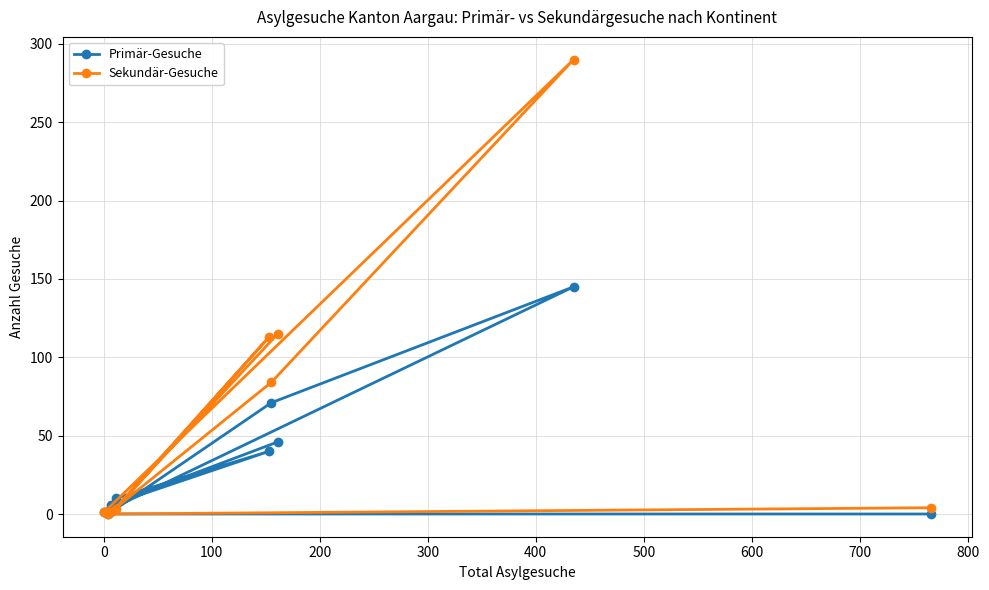

Rank the series by their average value, from highest to lowest.

Sekundär-Gesuche, Primär-Gesuche